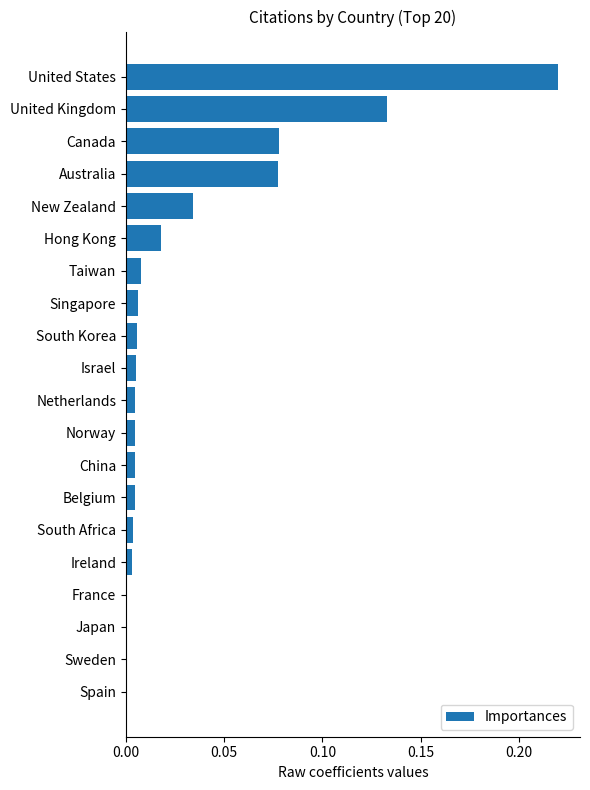

What is the sum of all values?

0.6